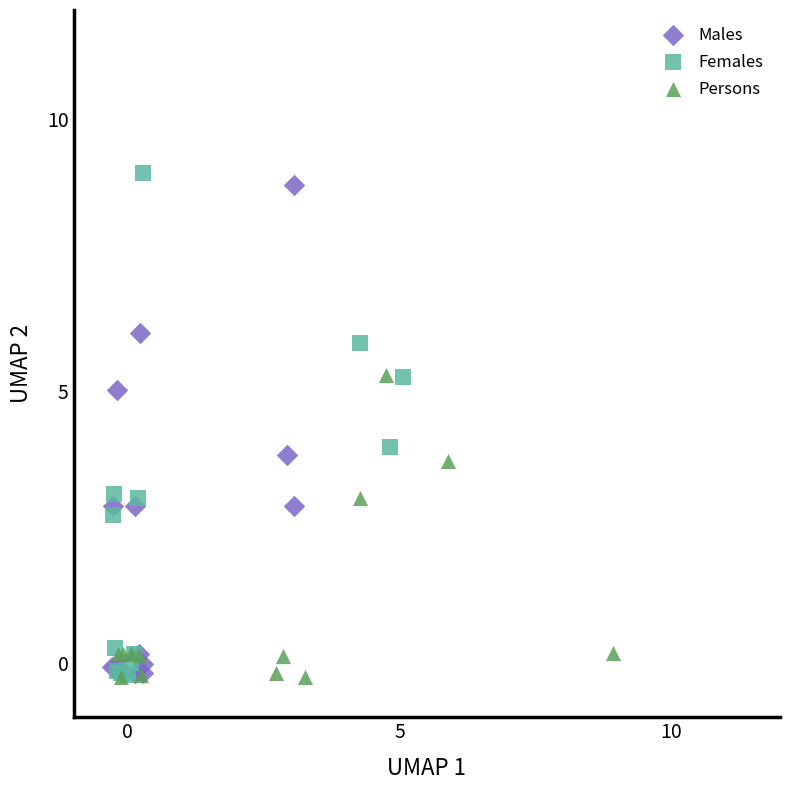

Which series has the largest Y range (max minus min)?

Females